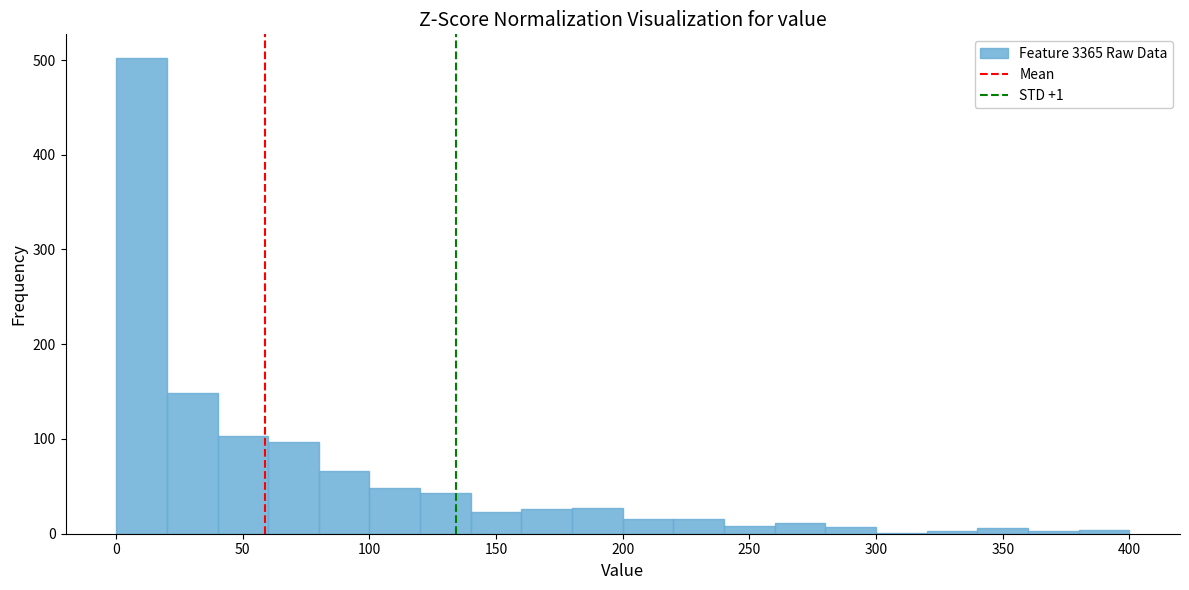

Which range on the x-axis has the tallest bar?

0 to 20